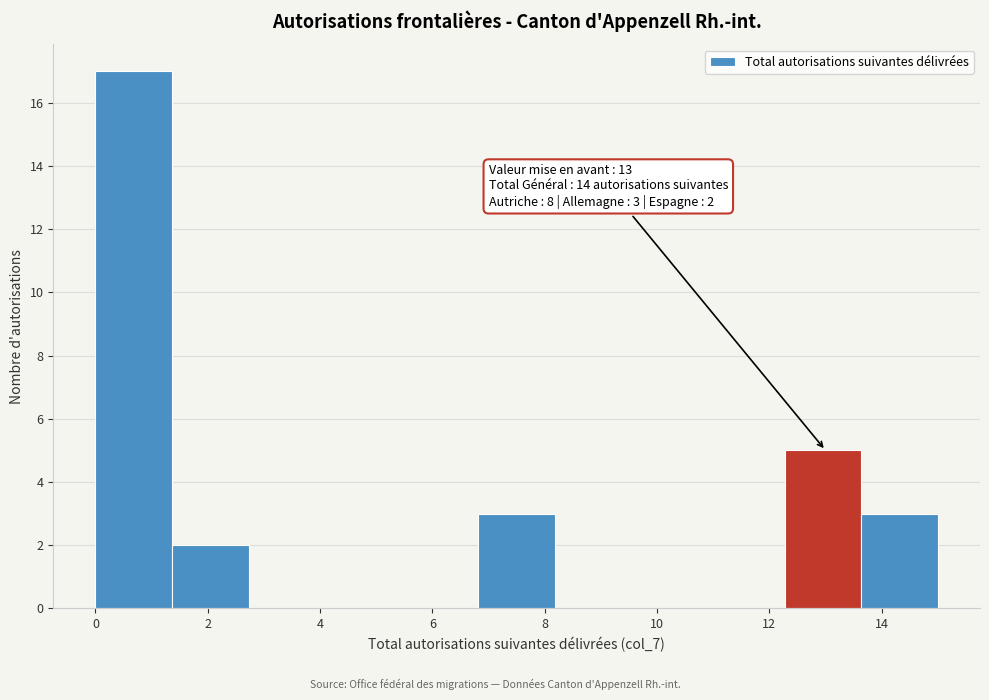

Over which range of the x-axis is the bar tallest?

0.0 to 1.4